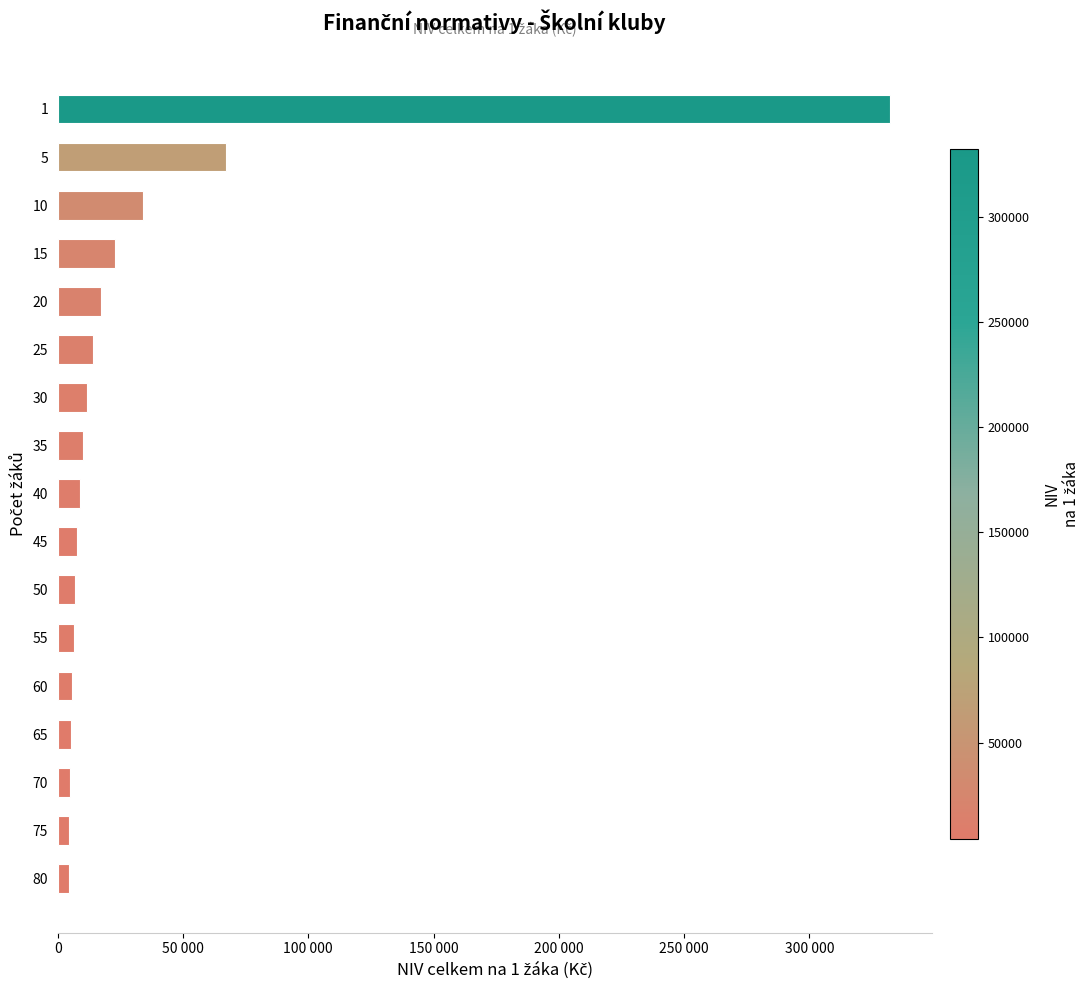

What is the difference between the maximum and minimum values?

327921